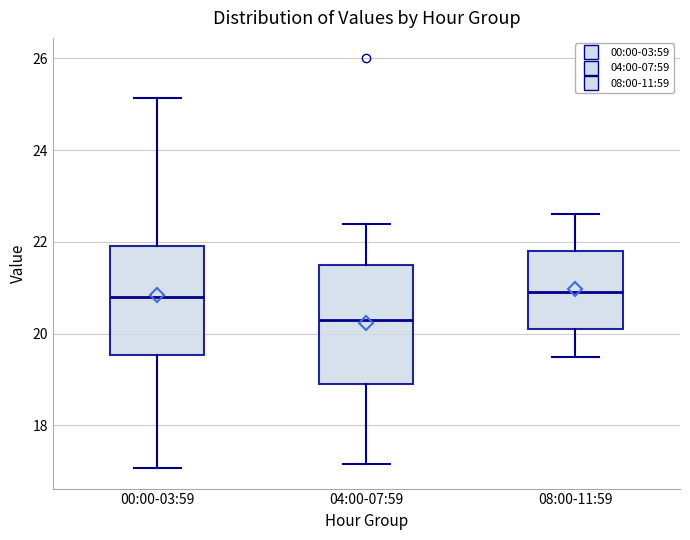

Which box is the tallest, from its lower edge to its upper edge?

04:00-07:59